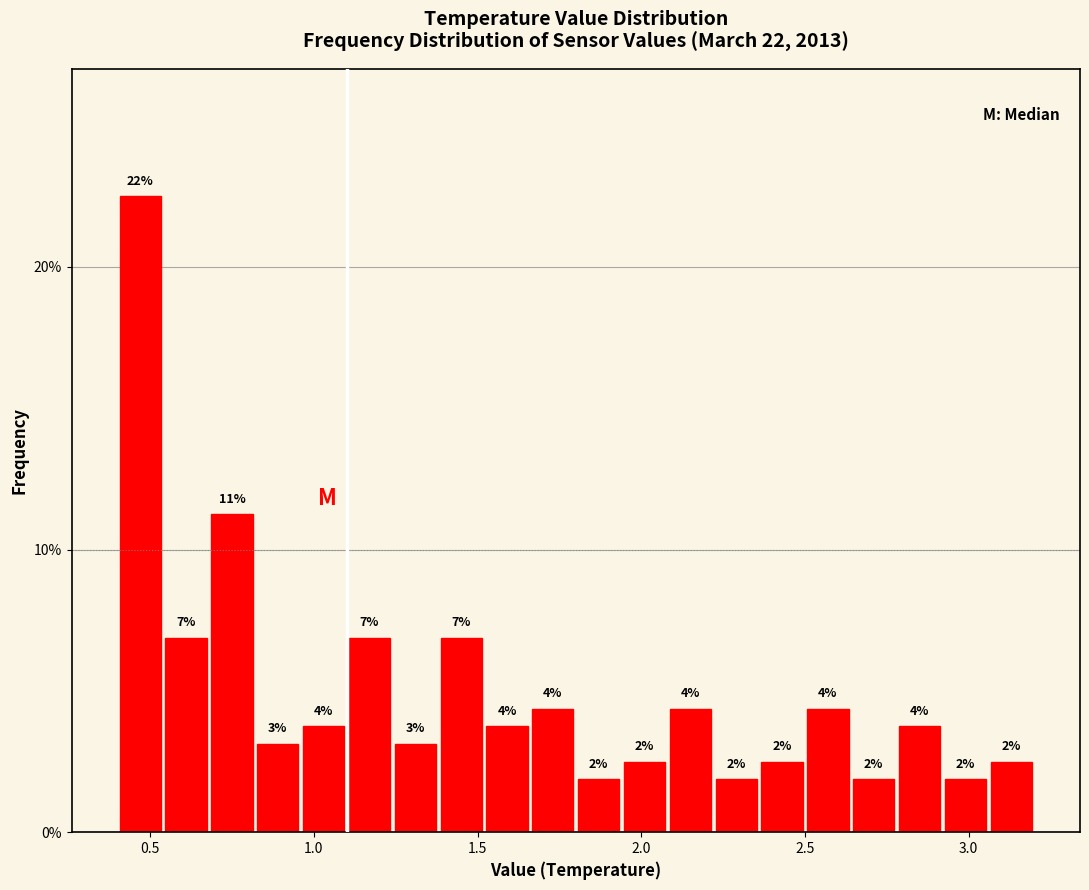

Around what value on the x-axis is the tallest bar? Give the approximate position of its centre, as read against the axis.

0.45